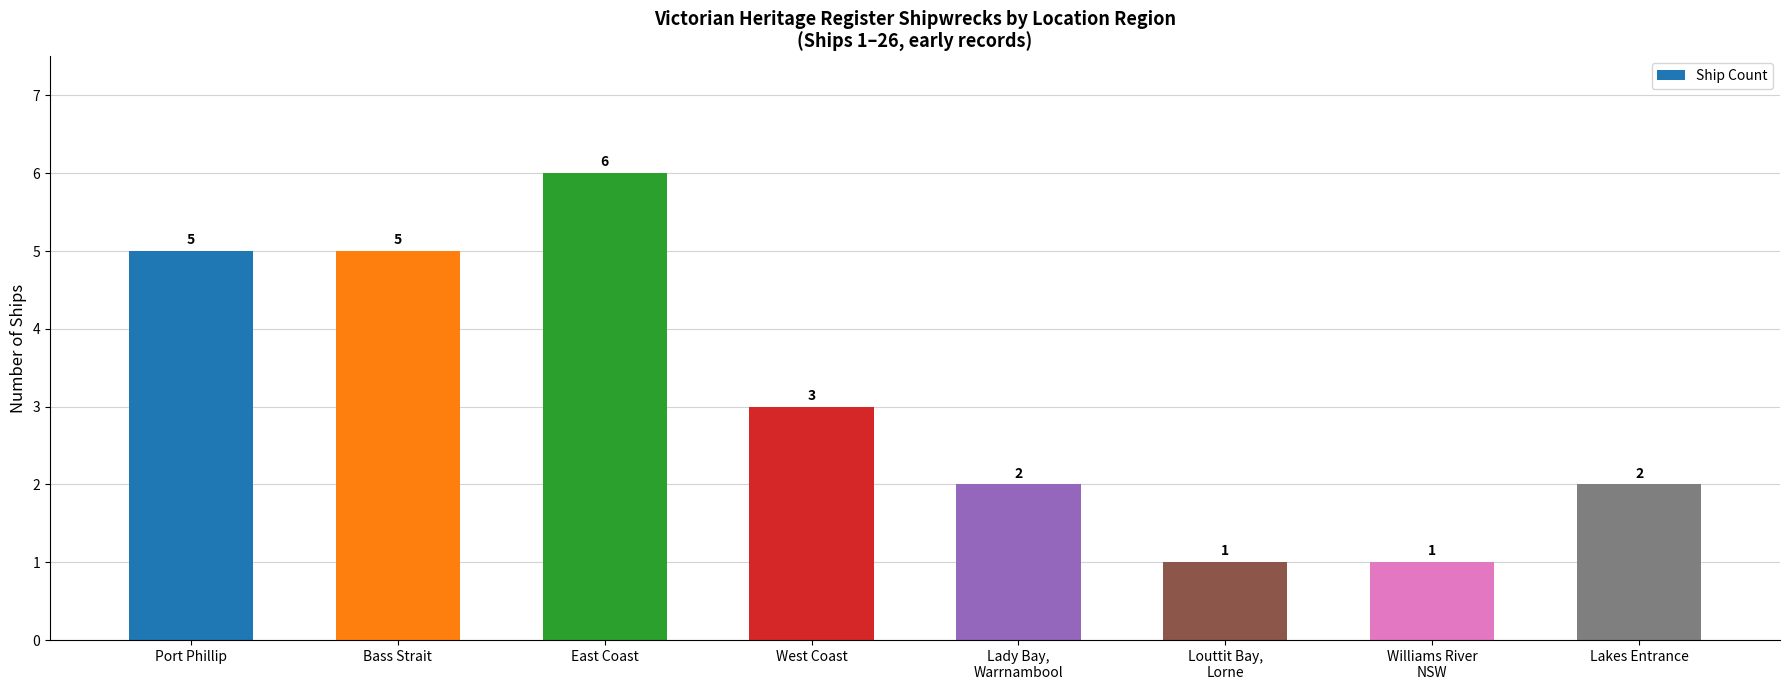

How many values are below 3?

4